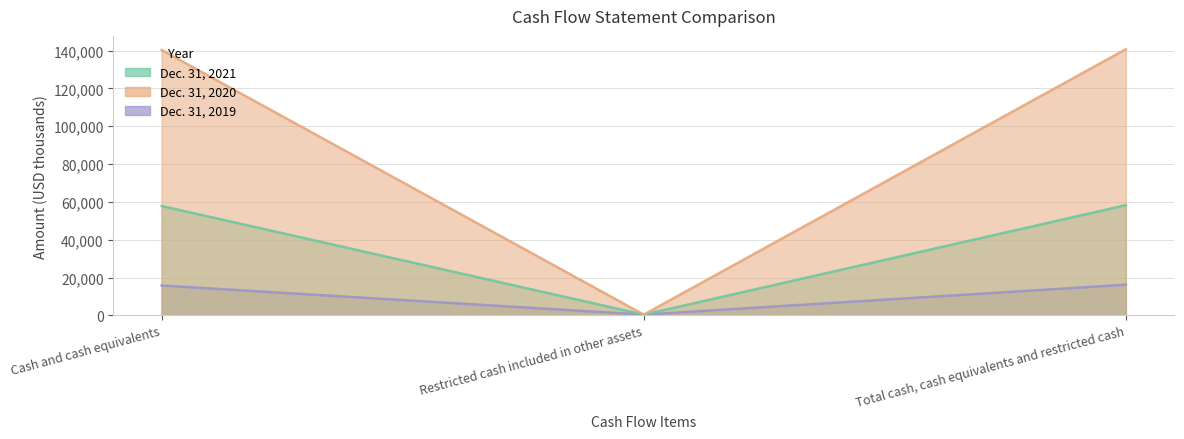

Does the chart have visible grid lines?

Yes